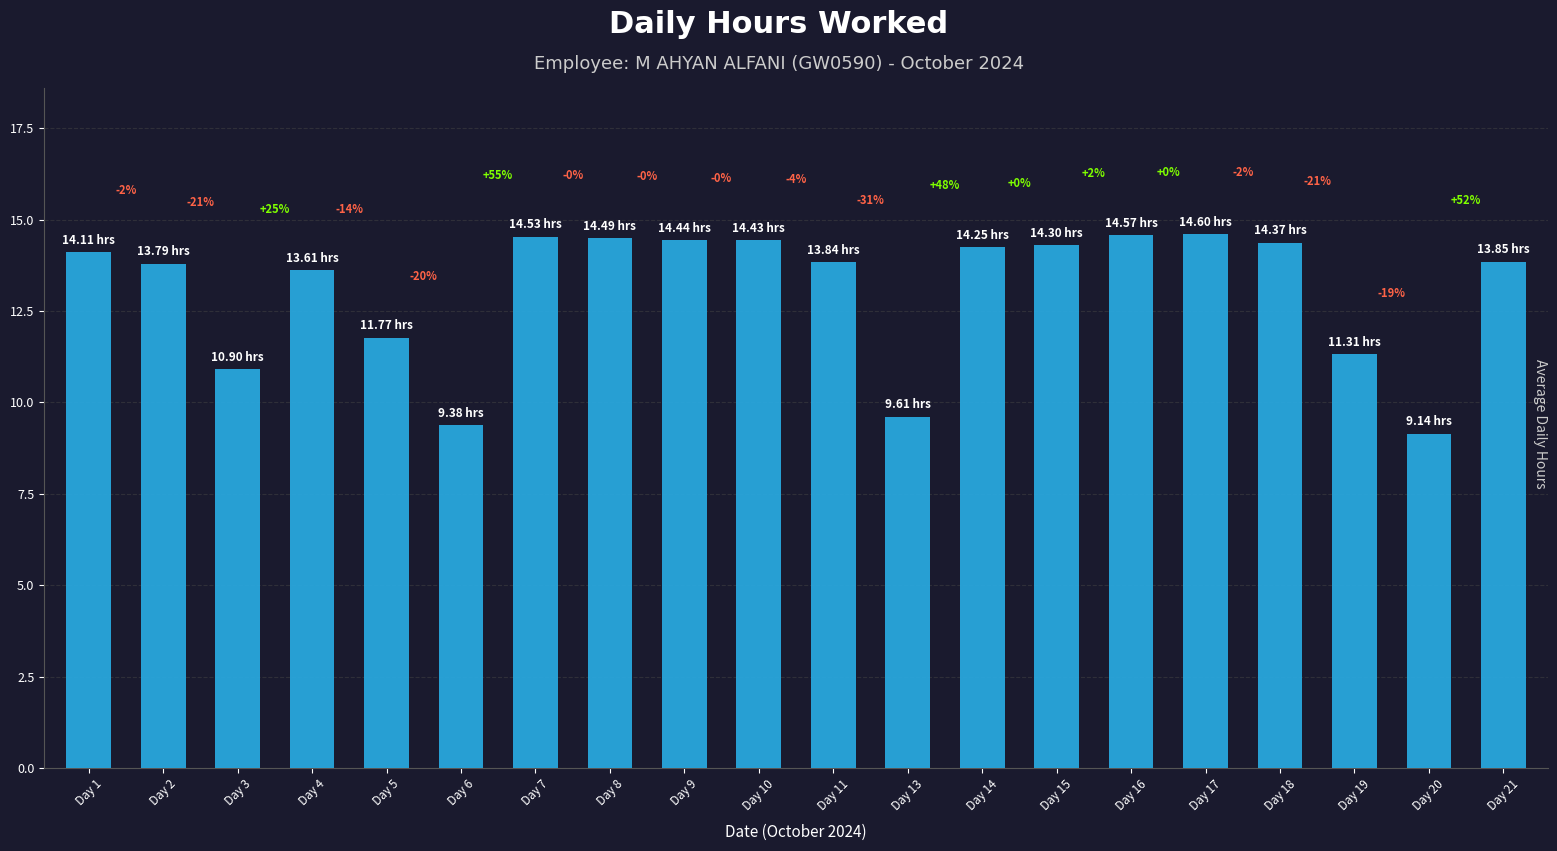

Where is the data nearest to the value 11?

Day 3